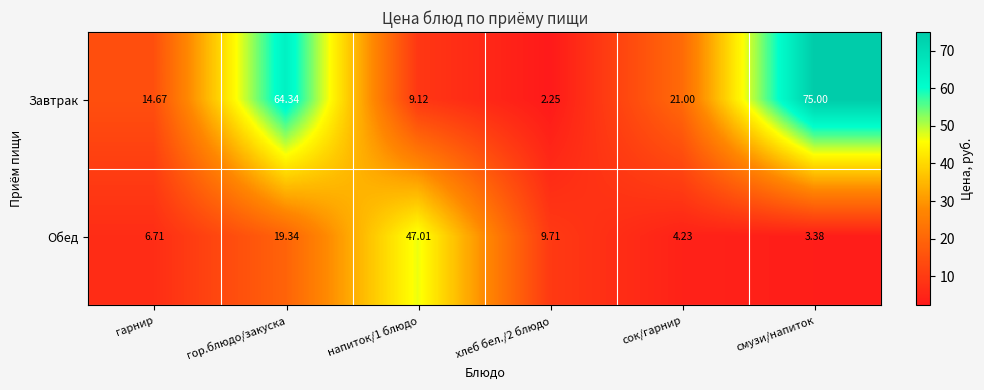

Which series changed the most between гарнир and сок/гарнир?

Завтрак